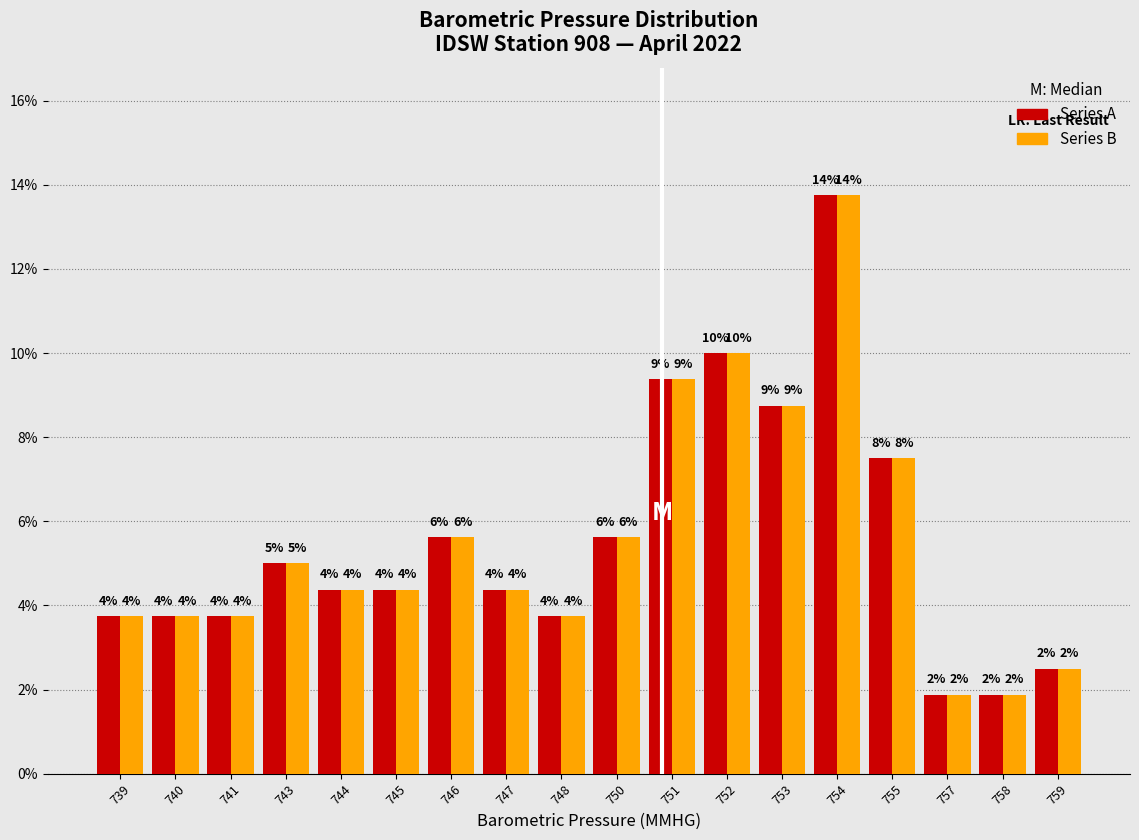

How many bars are there in each group?

2